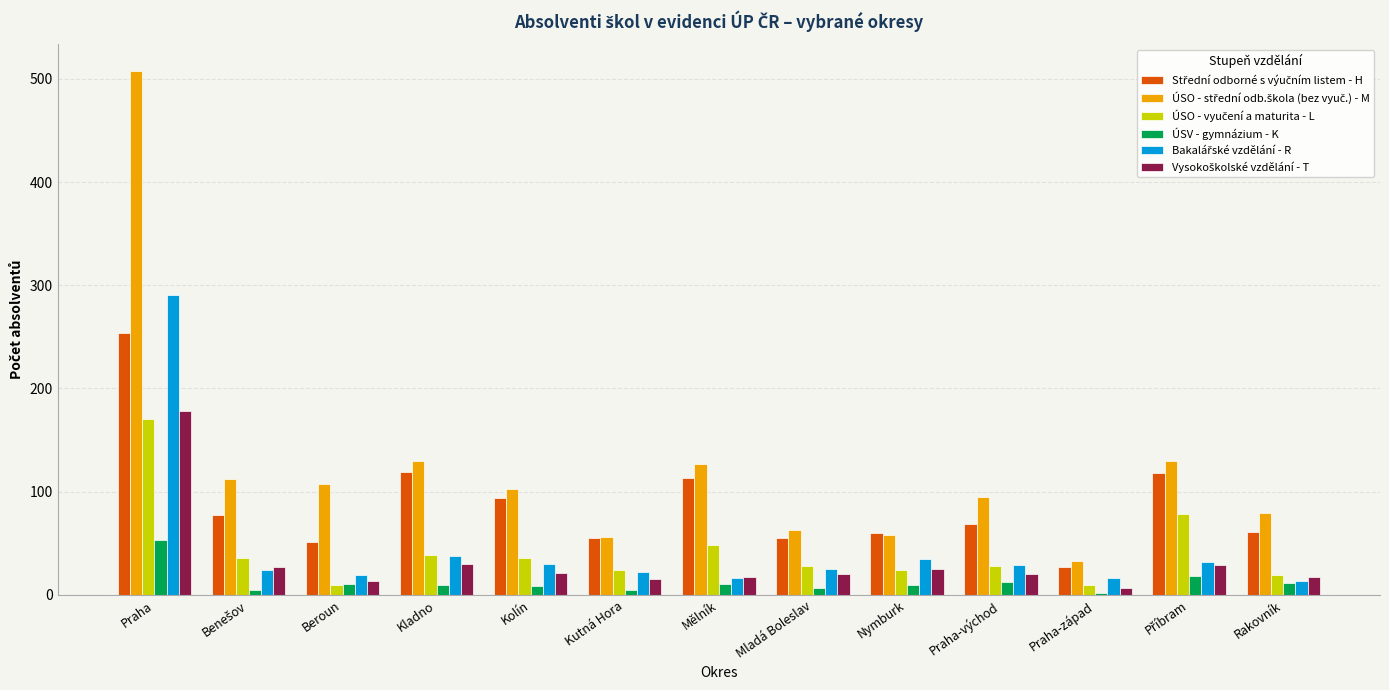

How many groups of bars are there?

13